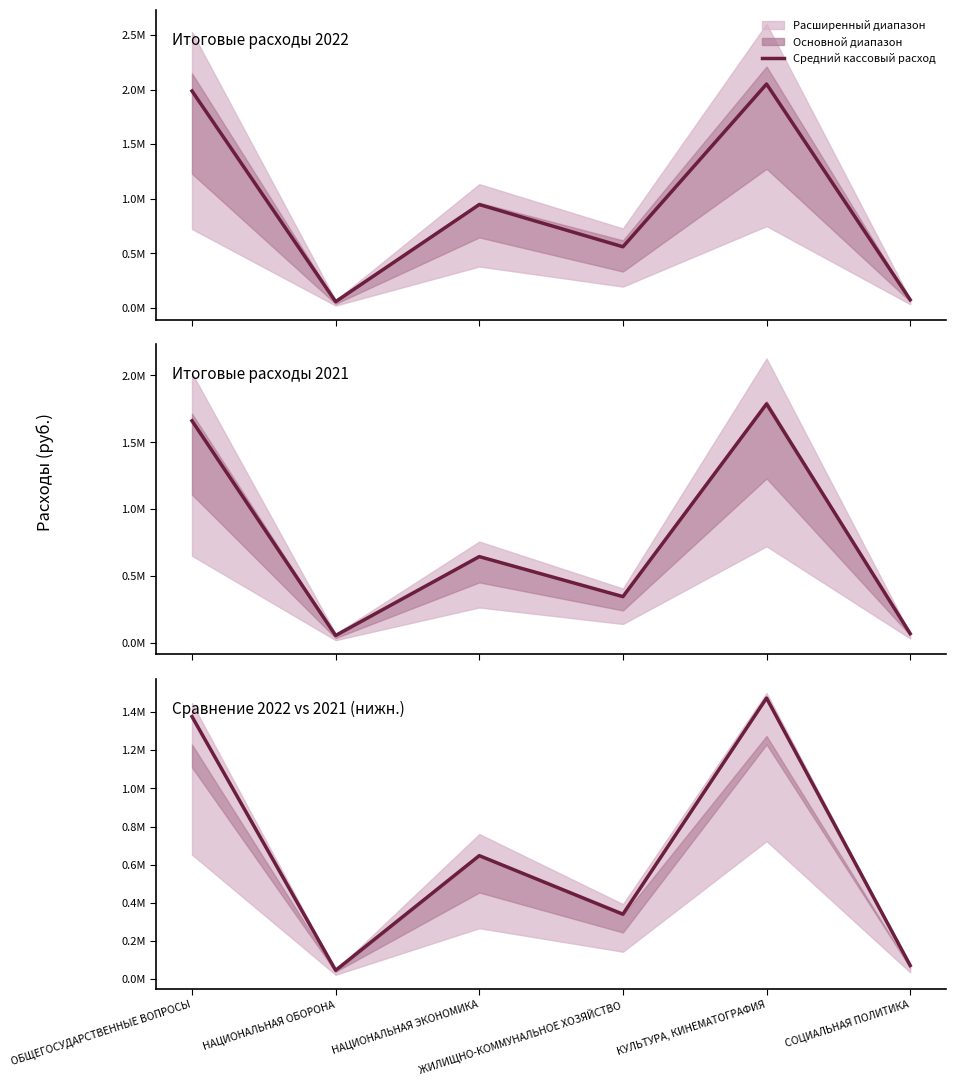

Where is the data nearest to the value 760178?

НАЦИОНАЛЬНАЯ ЭКОНОМИКА